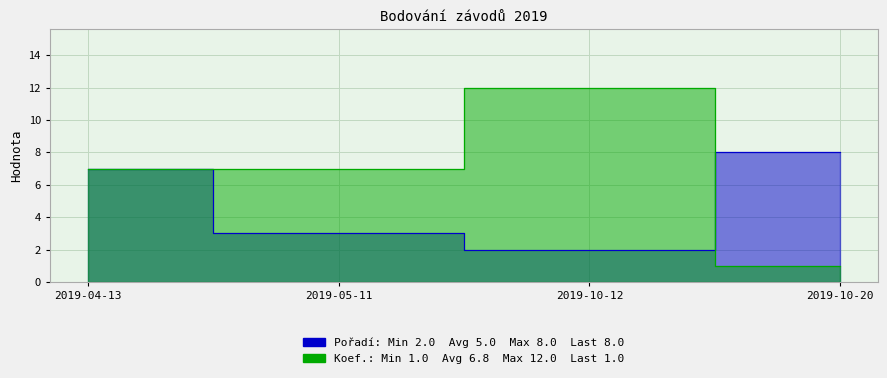

Which series has the widest spread of values?

Koef.